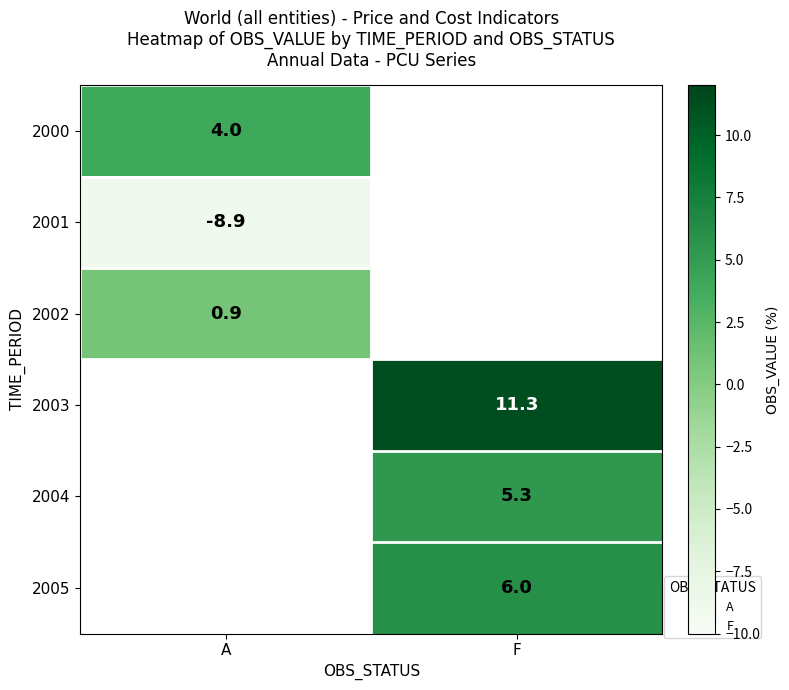

Which series has the widest spread of values?

2000